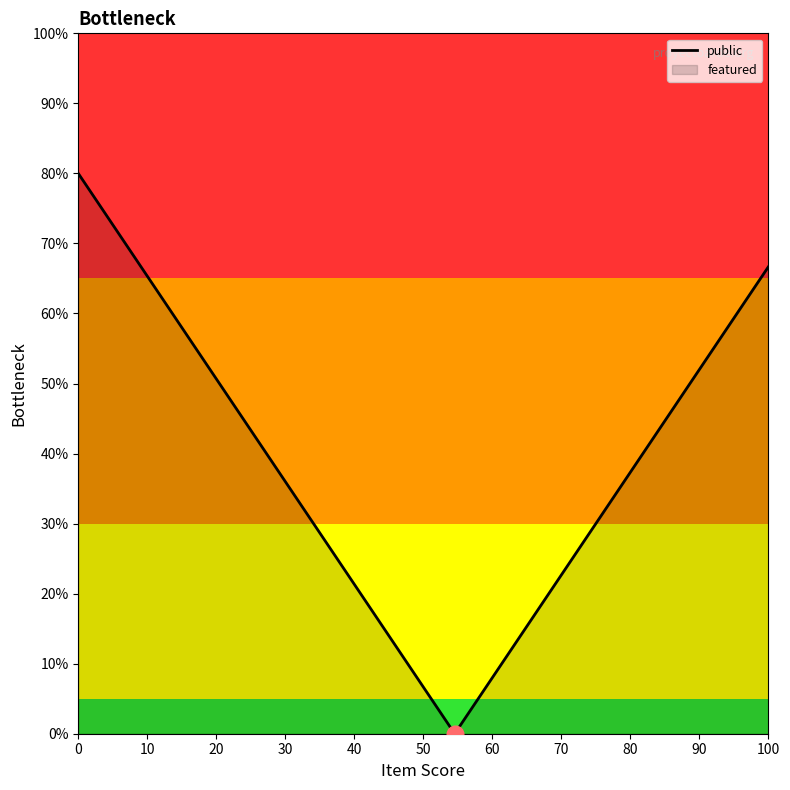

How many data points are above 40?

5